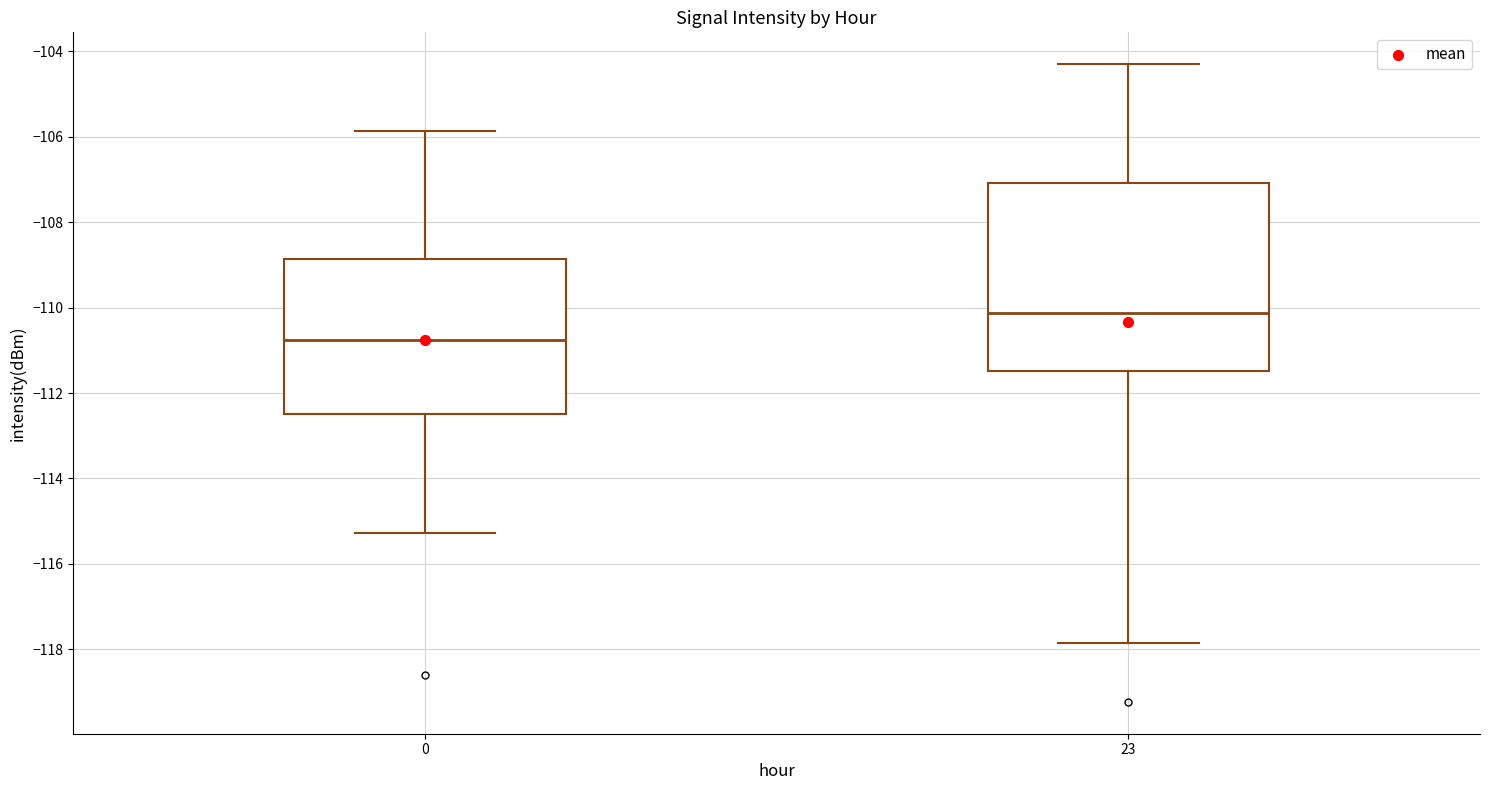

Which box is the tallest, from its lower edge to its upper edge?

23